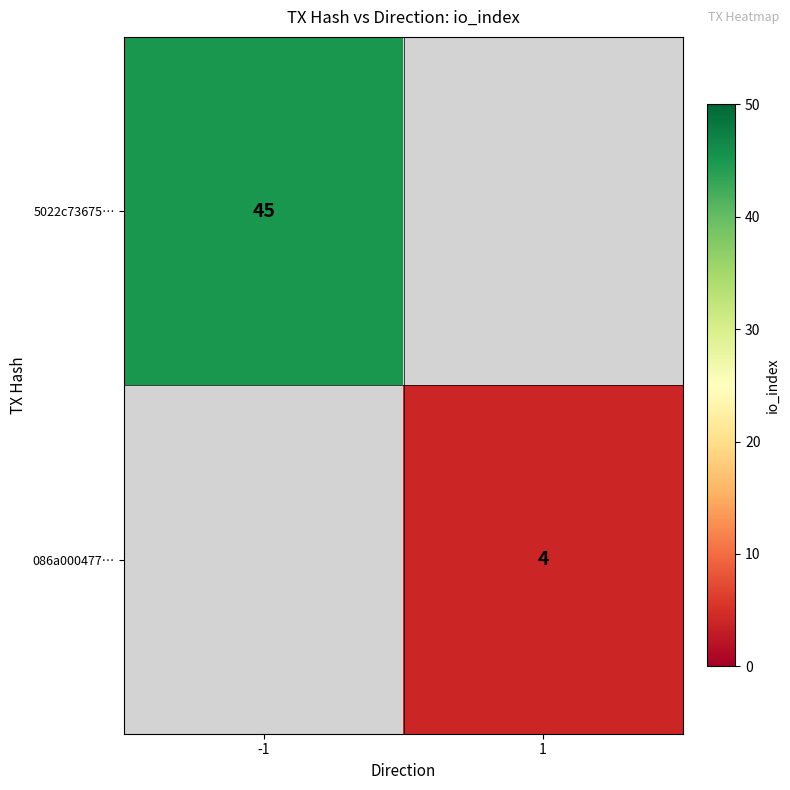

The 086a000477… series shows 4 at 1. True or false?

True